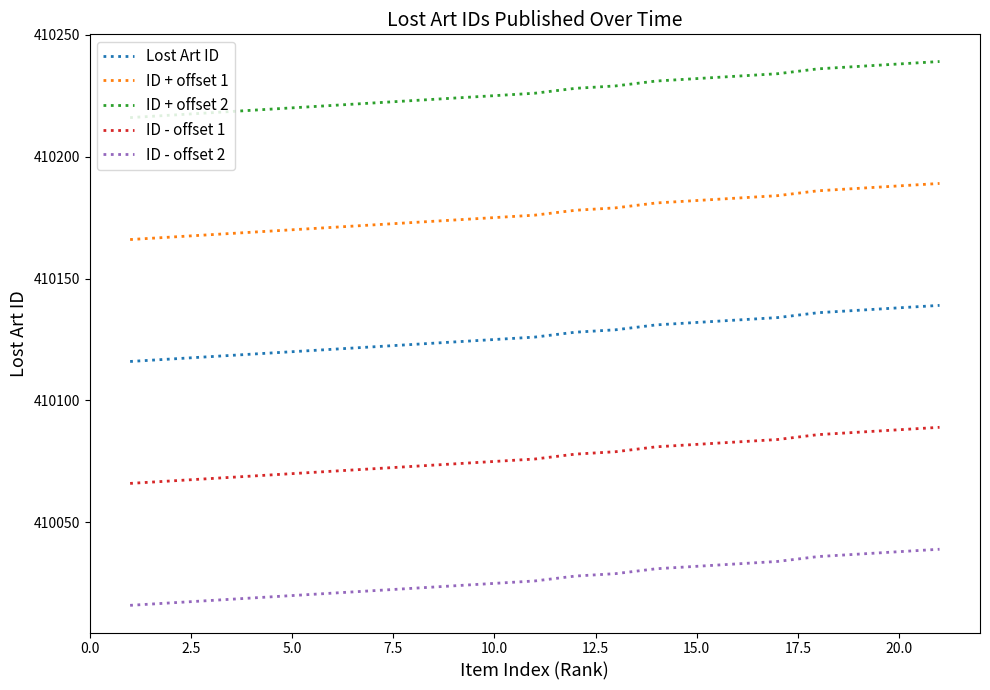

What is the difference between the maximum and minimum values in the ID - offset 1 series?

23